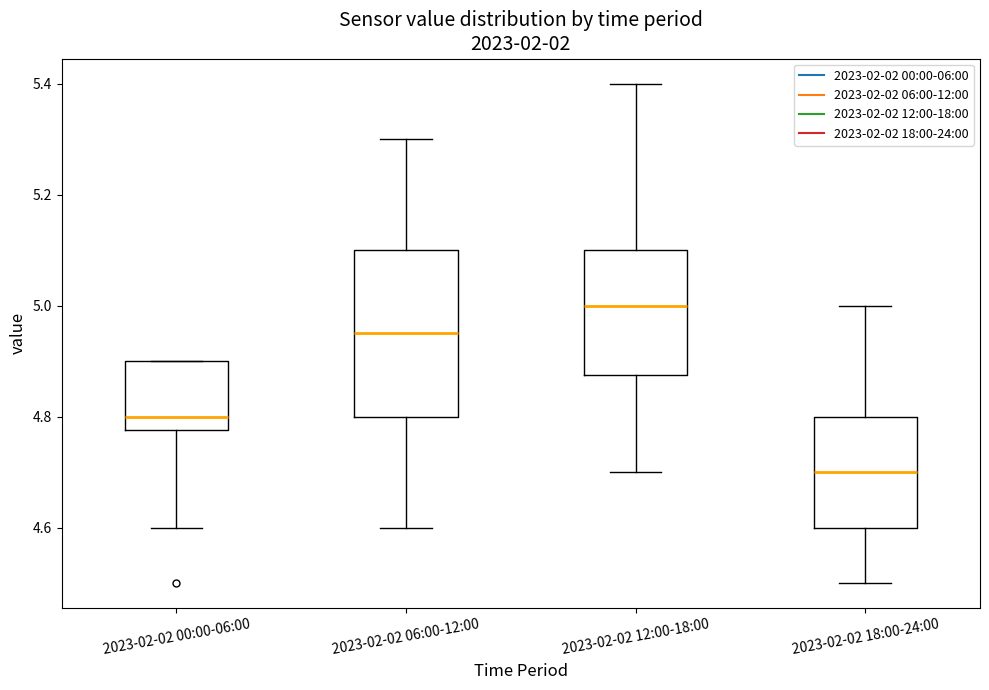

Reading left to right, read every box against the y-axis: the position of its median line, the range the box covers, and the ends of its whiskers. The values are not printed on the chart, so give them approximately, as read against the axis.

2023-02-02 00:00-06:00: median 4.80, box 4.78 to 4.90, whiskers 4.60 to 4.90
2023-02-02 06:00-12:00: median 4.96, box 4.80 to 5.10, whiskers 4.60 to 5.30
2023-02-02 12:00-18:00: median 5.00, box 4.88 to 5.10, whiskers 4.70 to 5.40
2023-02-02 18:00-24:00: median 4.70, box 4.60 to 4.80, whiskers 4.50 to 5.00